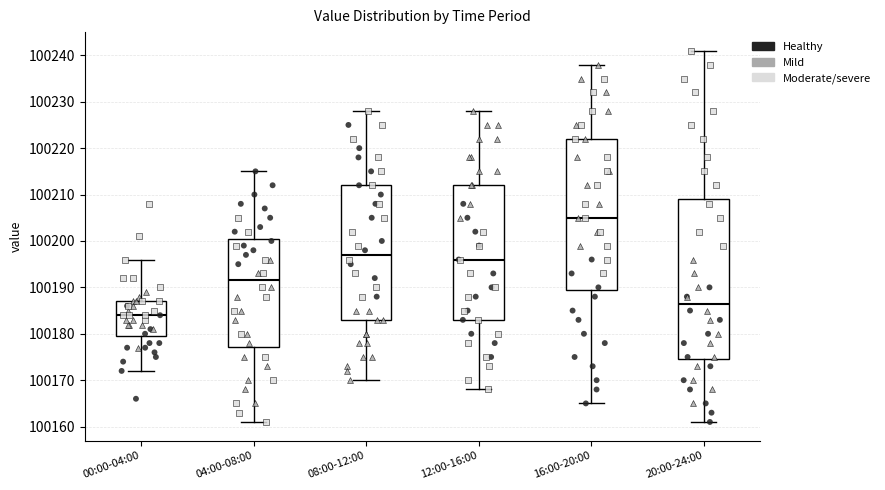

Reading left to right, read every box against the y-axis: the position of its median line, the range the box covers, and the ends of its whiskers. The values are not printed on the chart, so give them approximately, as read against the axis.

00:00-04:00: median 100184, box 100180 to 100187, whiskers 100172 to 100196
04:00-08:00: median 100192, box 100177 to 100201, whiskers 100161 to 100215
08:00-12:00: median 100197, box 100183 to 100212, whiskers 100170 to 100228
12:00-16:00: median 100196, box 100183 to 100212, whiskers 100168 to 100228
16:00-20:00: median 100205, box 100190 to 100222, whiskers 100165 to 100238
20:00-24:00: median 100187, box 100175 to 100209, whiskers 100161 to 100241